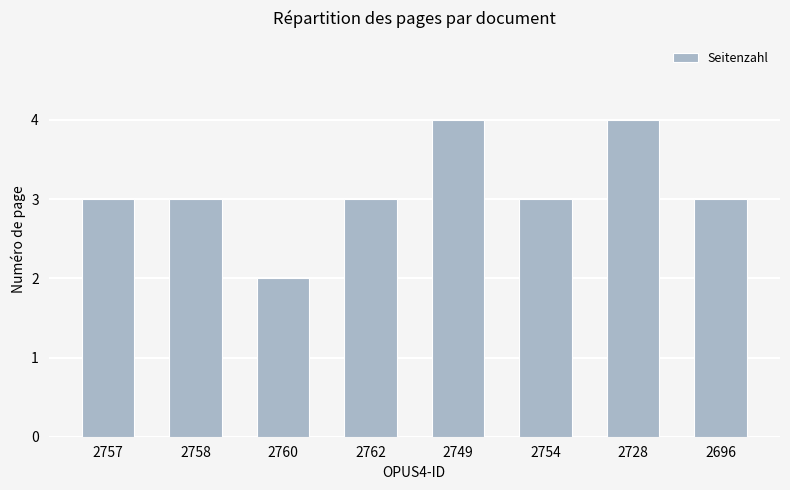

How many bars are there in total?

8